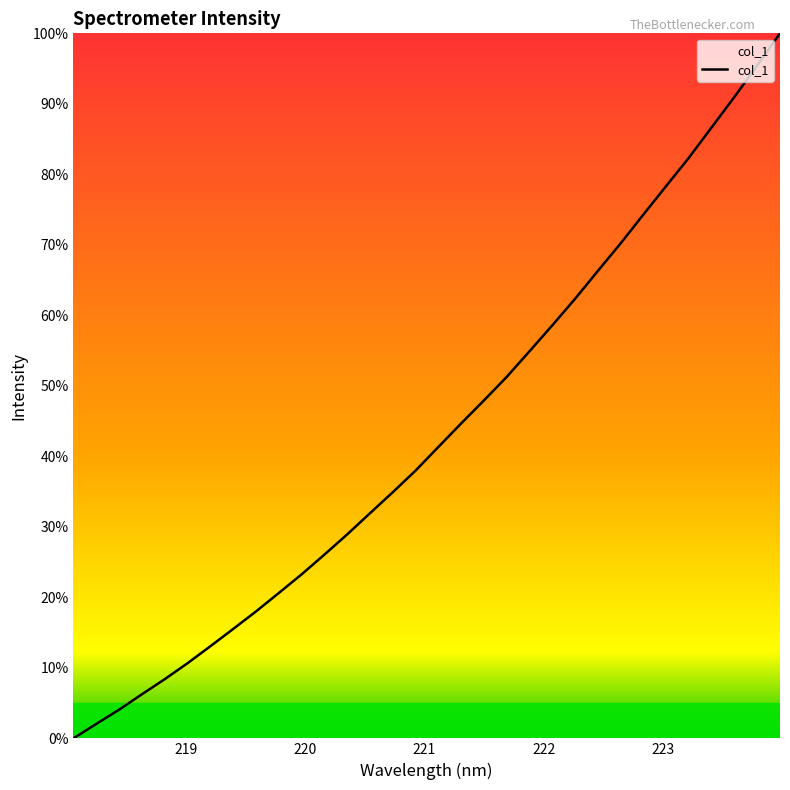

What is the greatest value displayed?

100.0